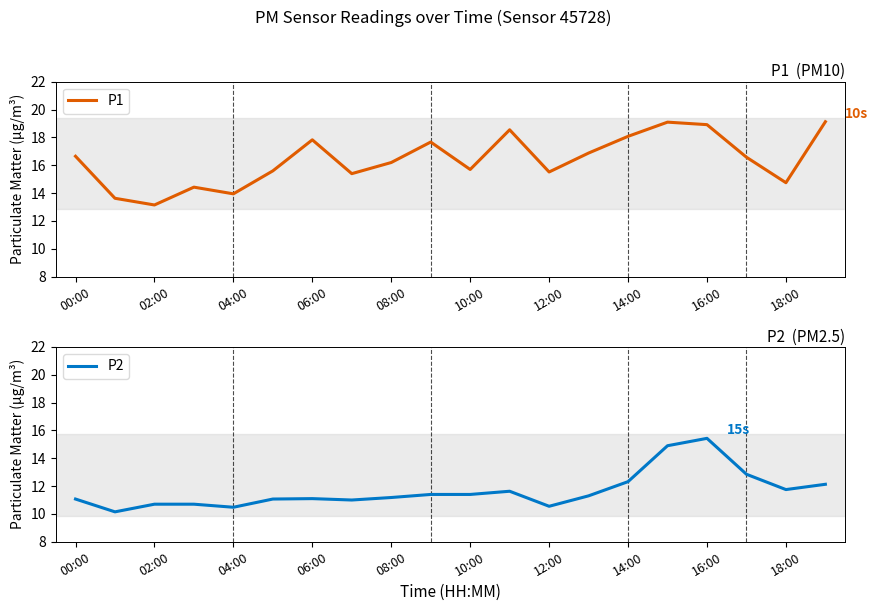

How many interior local valleys does the P1 series have?

6